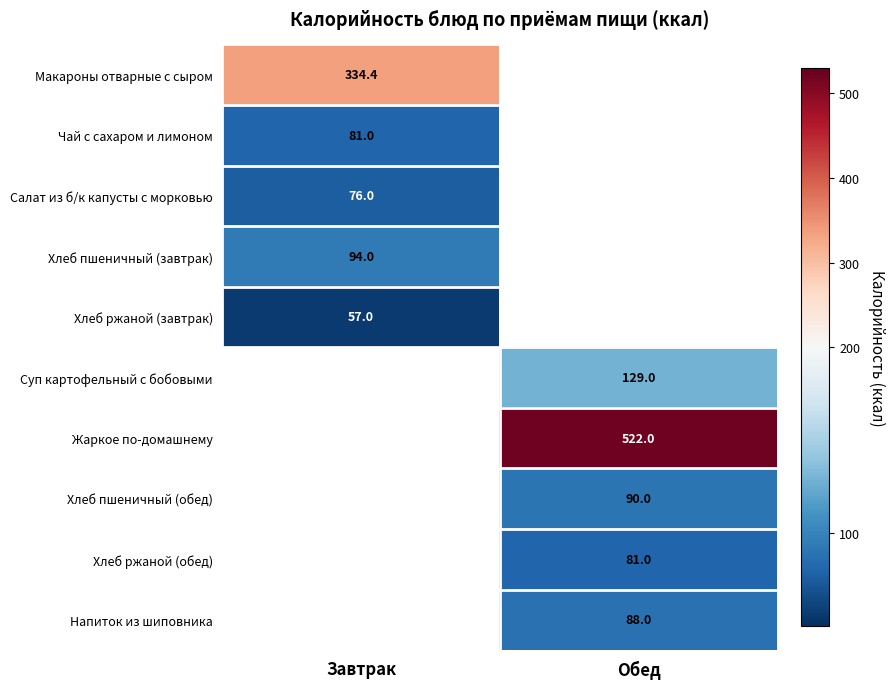

True or false: Хлеб ржаной (обед) has a value of 52.6 at Обед.

False